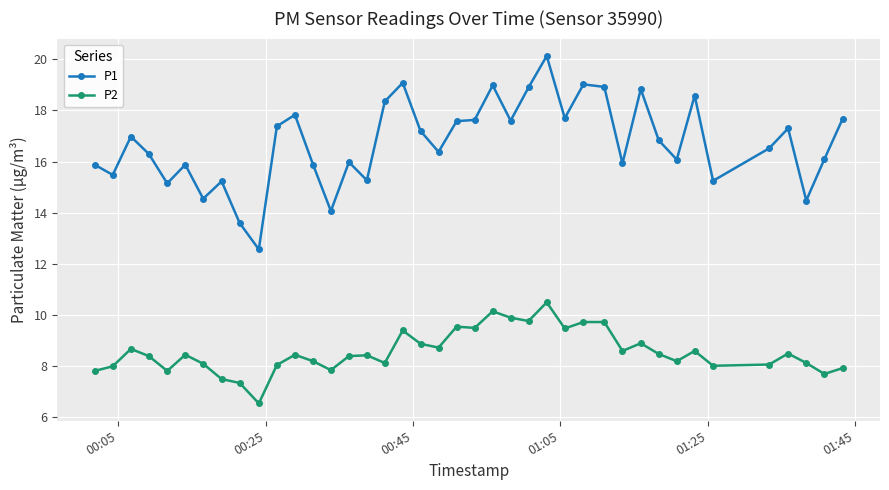

Which series has the widest spread of values?

P1